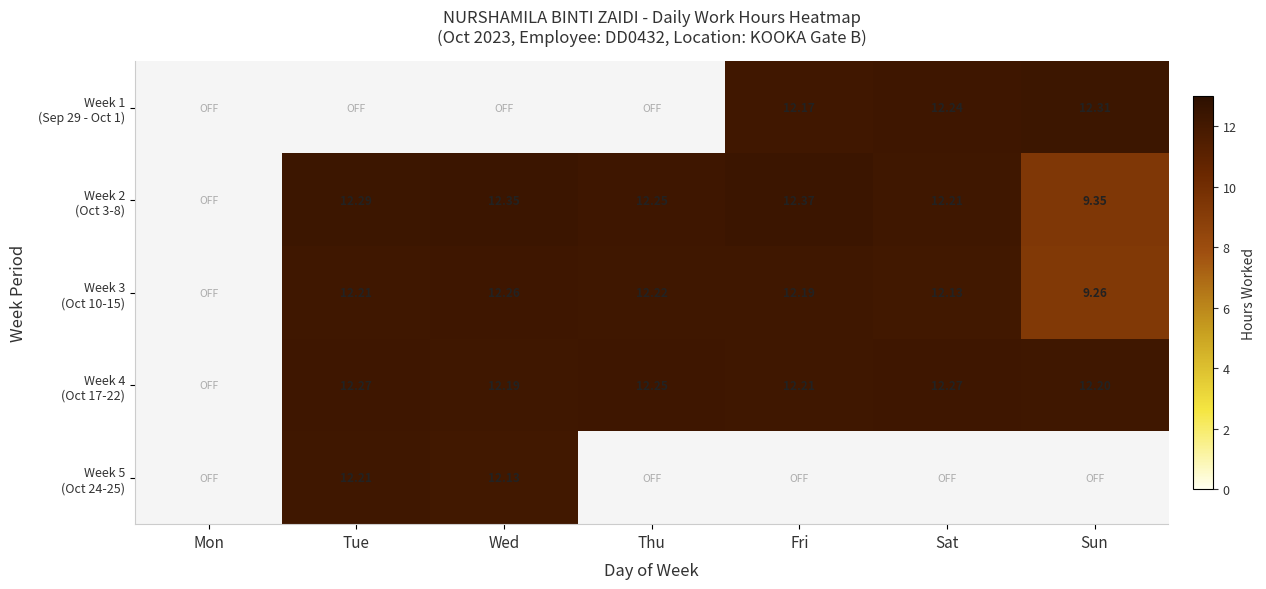

The Week 3 (Oct 10-15) series shows 12.1 at Sat. True or false?

True